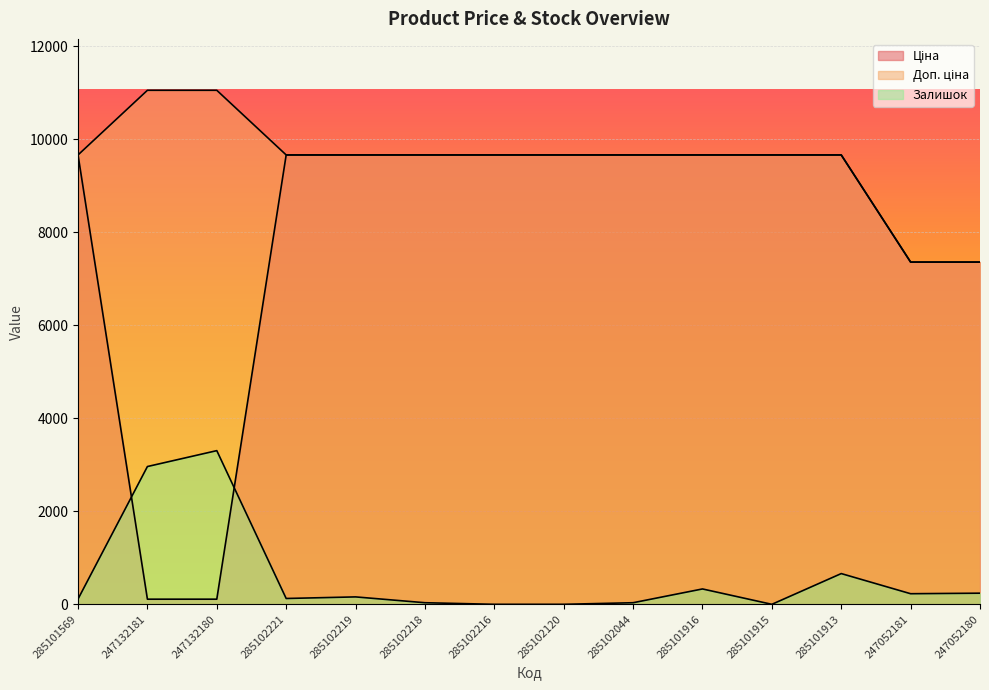

What is the value of the Ціна point at the 4th from the left?

9664.7